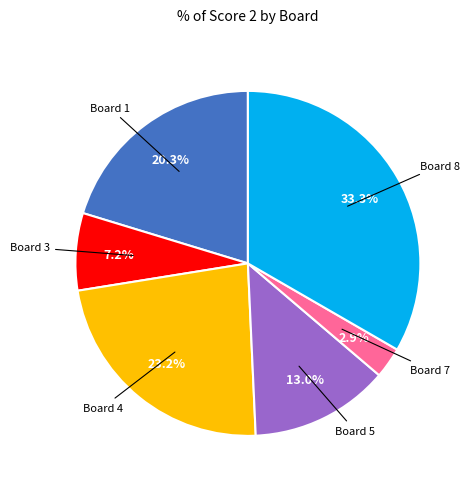

Is there a majority slice in this chart?

No